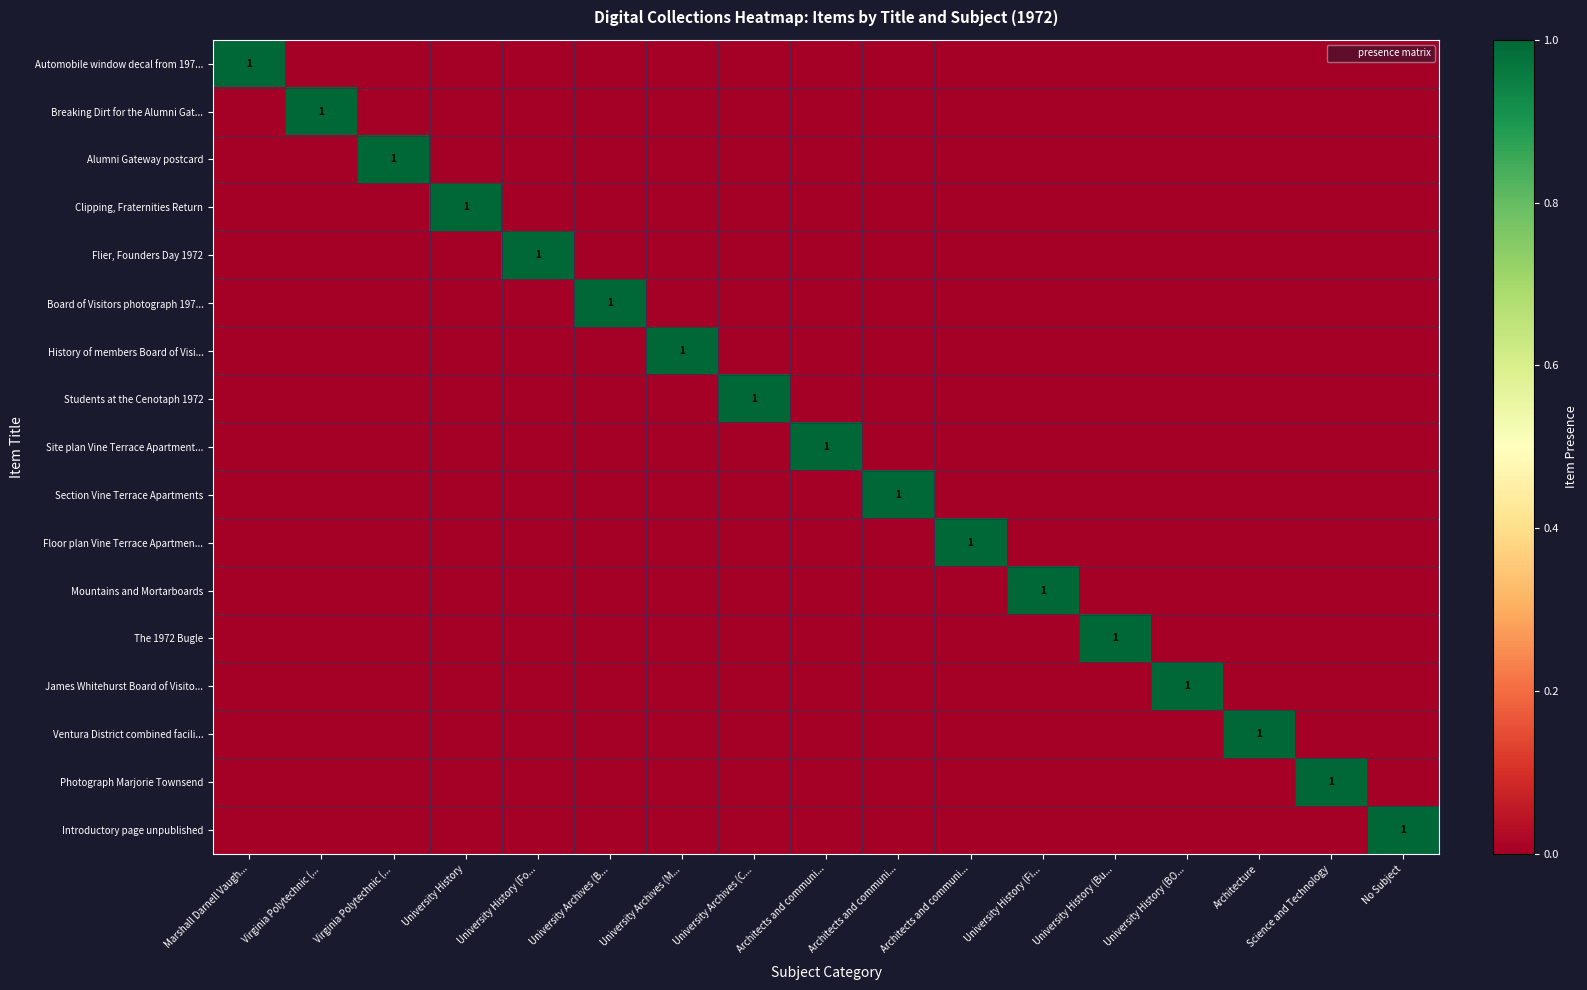

Rank the categories by Clipping, Fraternities Return value from highest to lowest.

University History, Marshall Darnell Vaugh..., Virginia Polytechnic (..., Virginia Polytechnic (..., University History (Fo..., University Archives (B..., University Archives (M..., University Archives (C..., Architects and communi..., Architects and communi..., Architects and communi..., University History (Fi..., University History (Bu..., University History (BO..., Architecture, Science and Technology, No Subject